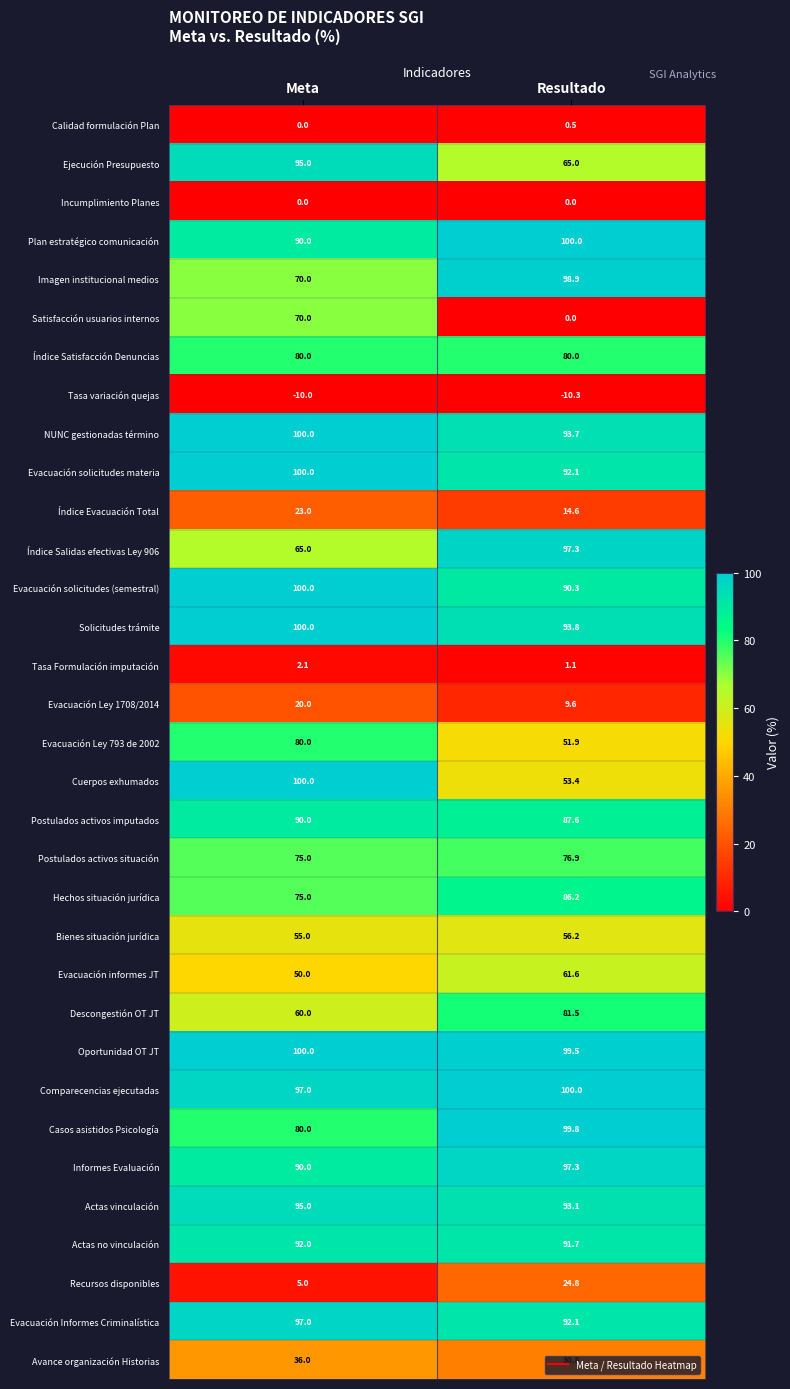

What is the difference between the highest and lowest values at Meta?

110.0